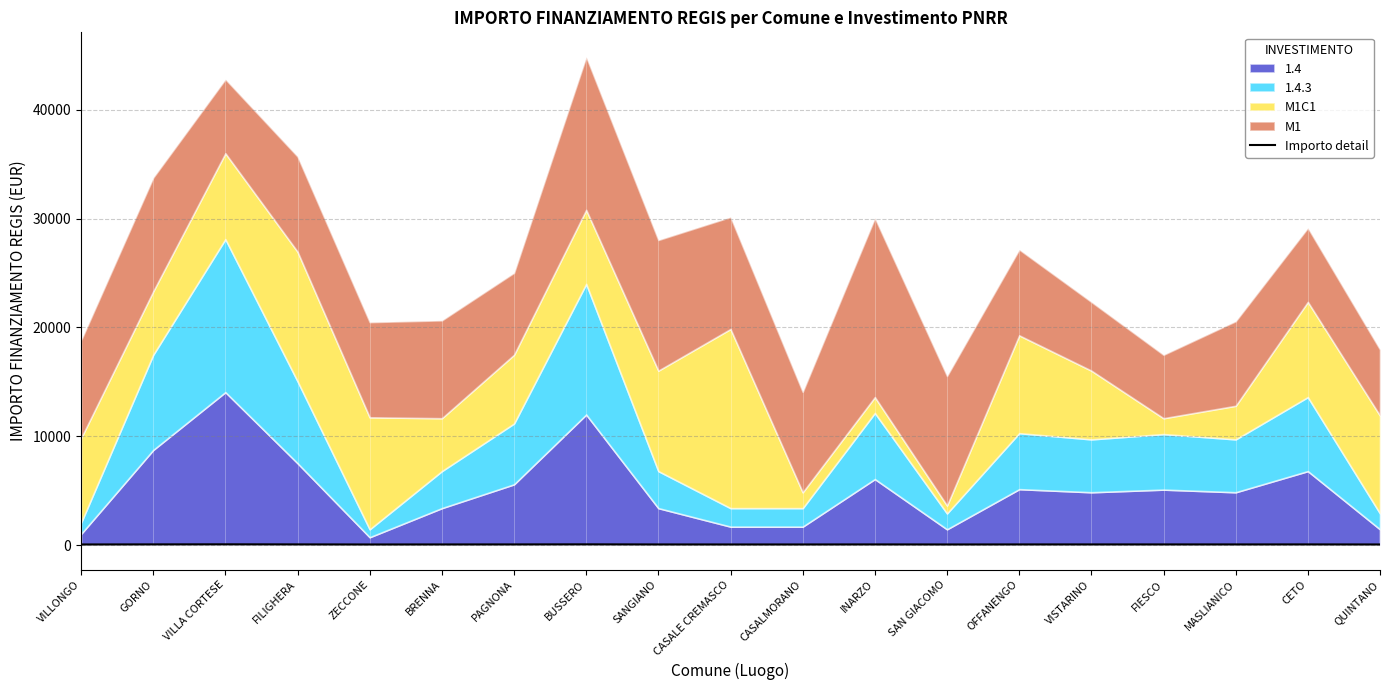

Is it true that the value at CETO is 67.3?

True